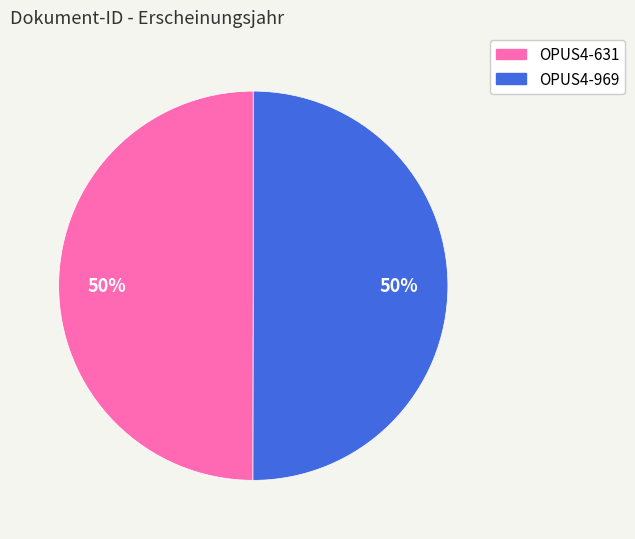

To the nearest percent, what portion does OPUS4-631 represent?

50%